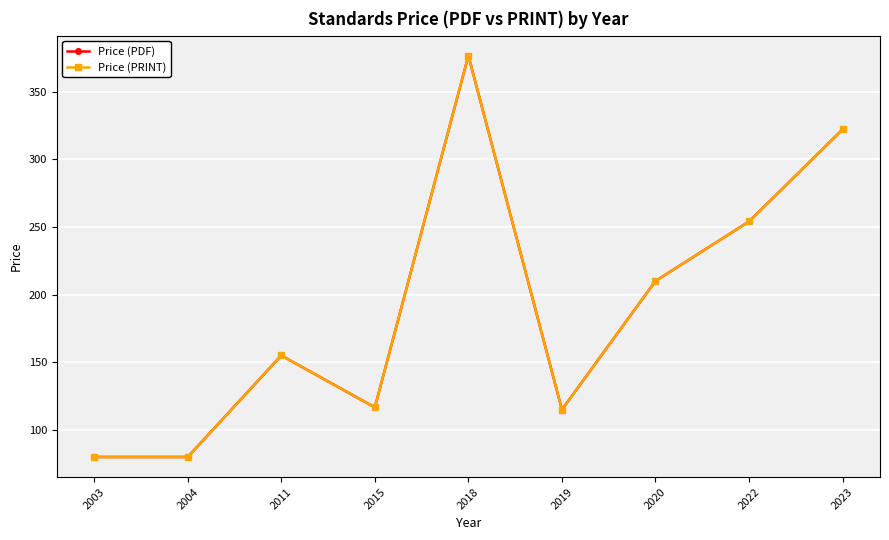

Is this an area chart (filled region under the line)?

No